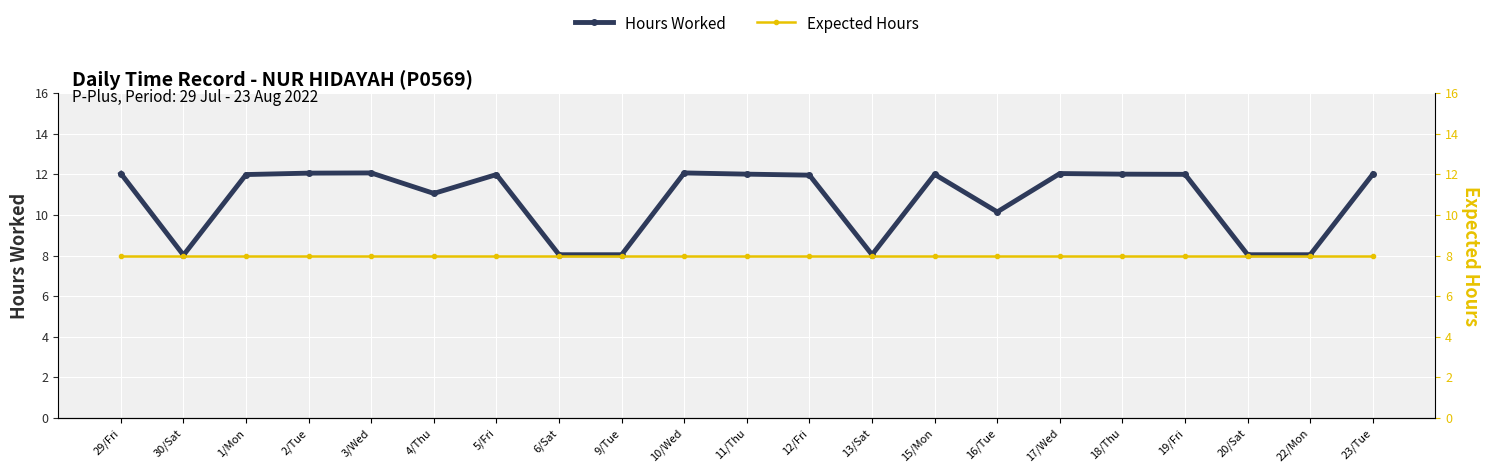

True or false: Expected Hours has more than 1 points higher than both neighbors.

False